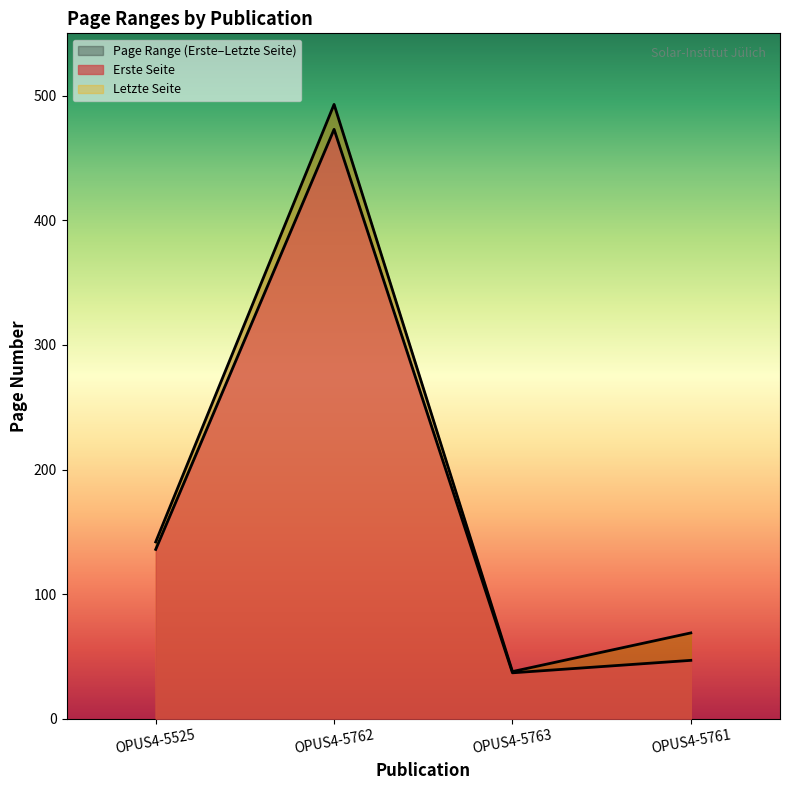

True or false: Erste Seite has more than 1 interior local peaks.

False